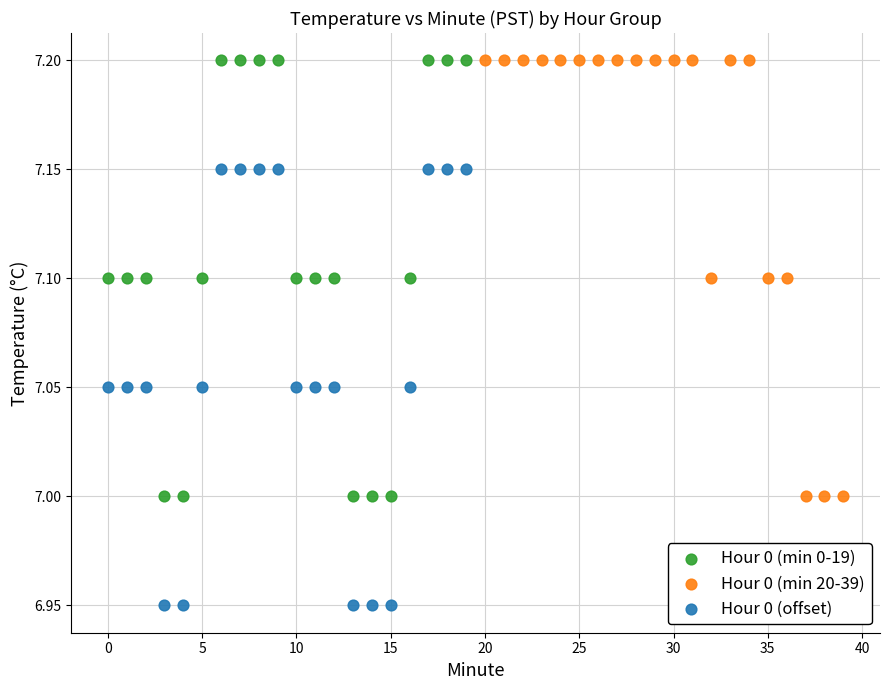

Which series reaches the minimum Y coordinate?

Hour 0 (offset)